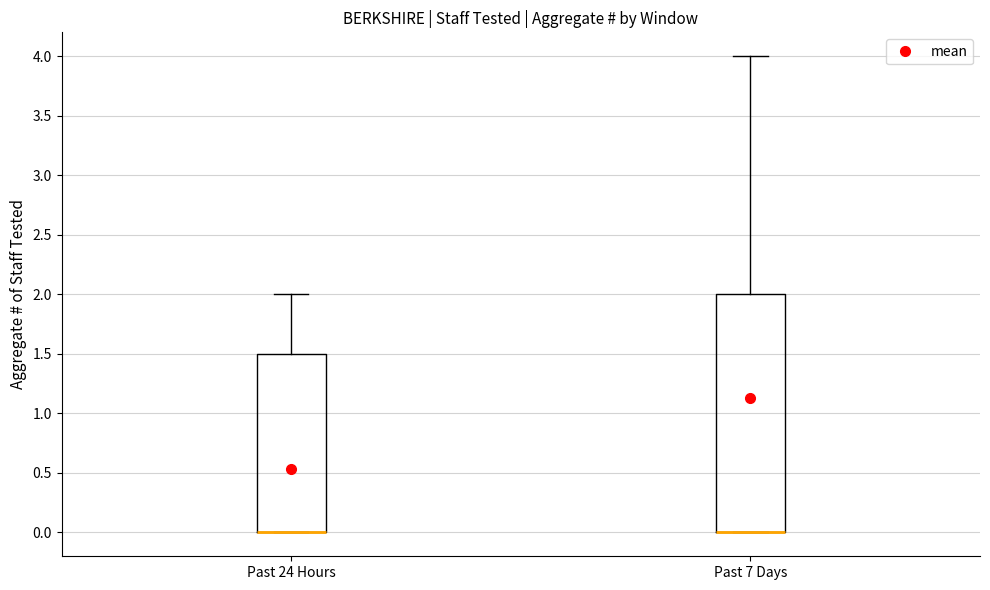

Which box is the tallest, from its lower edge to its upper edge?

Past 7 Days